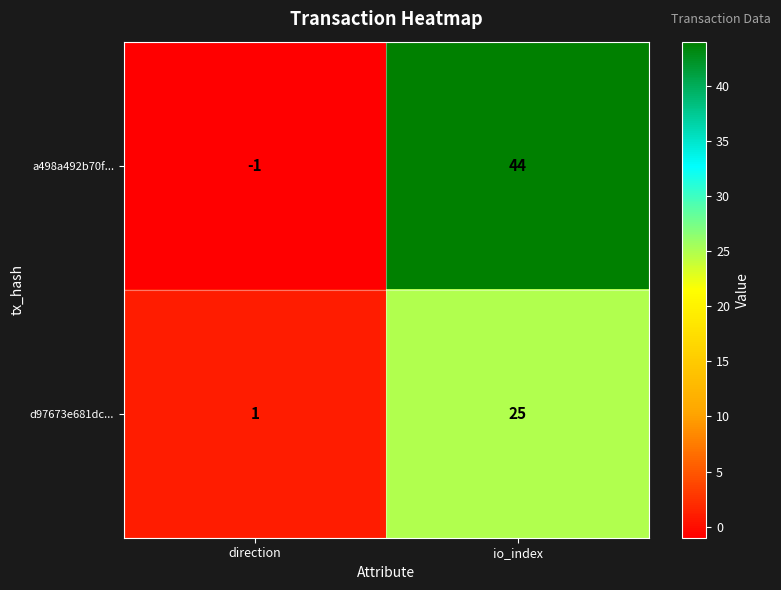

How many positive values does the a498a492b70f... series have?

1